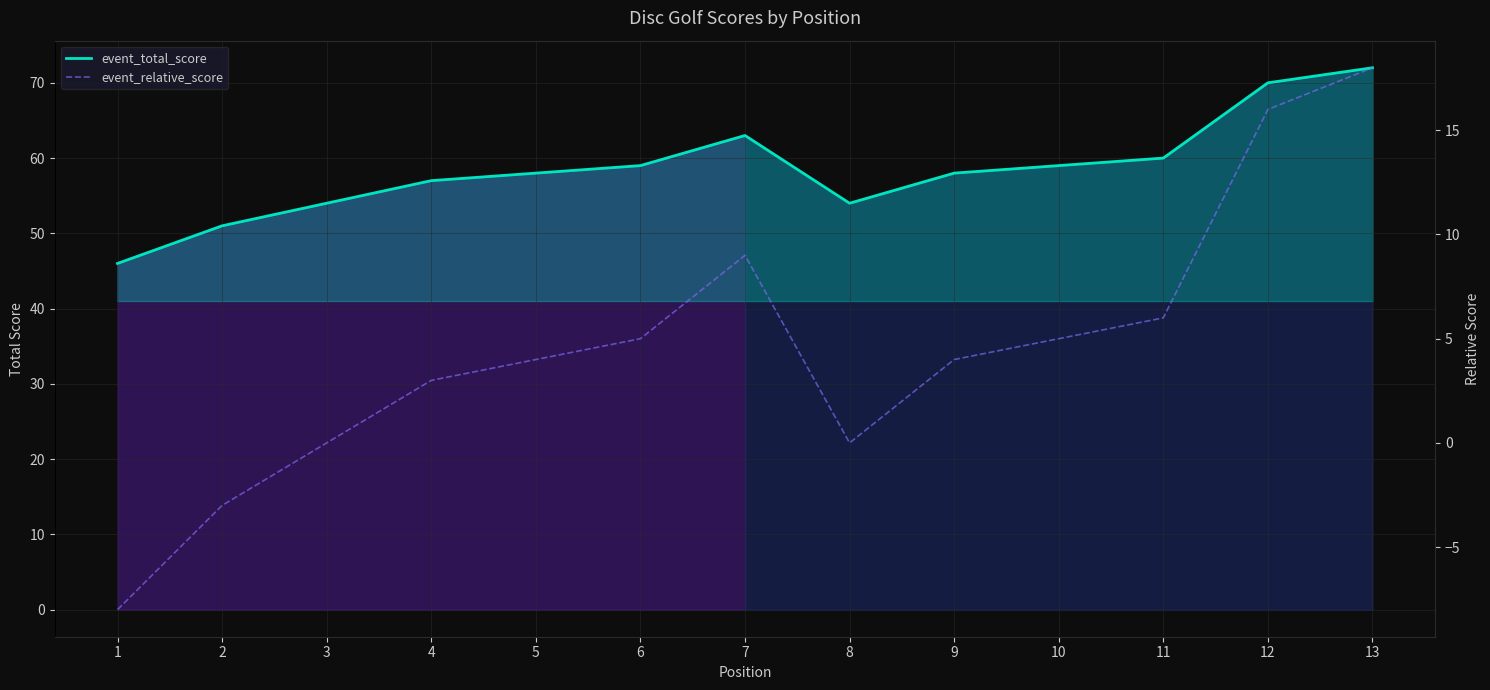

True or false: event_relative_score and event_total_score intersect in this chart.

False